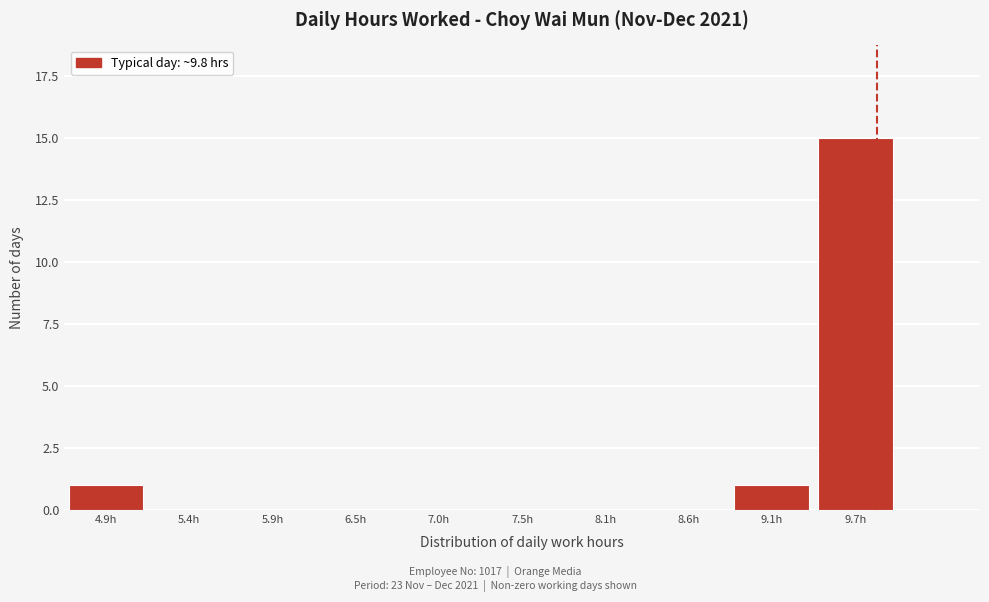

Reading right to left, what are all the values shown in this chart?

9.7h=15	9.1h=1	8.6h=0	8.1h=0	7.5h=0	7.0h=0	6.5h=0	5.9h=0	5.4h=0	4.9h=1